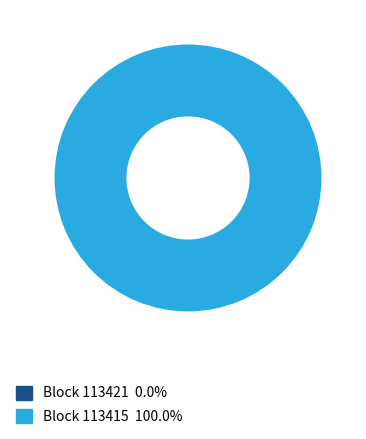

Combined, do 113415 and 113421 account for over 50%?

Yes